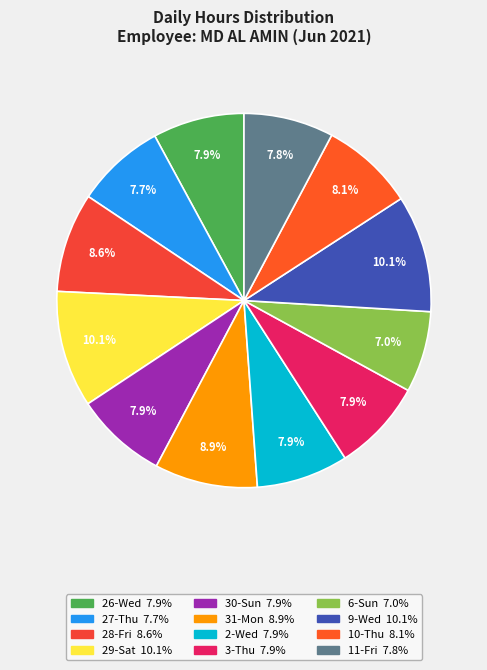

Count the number of slices in the pie.

12